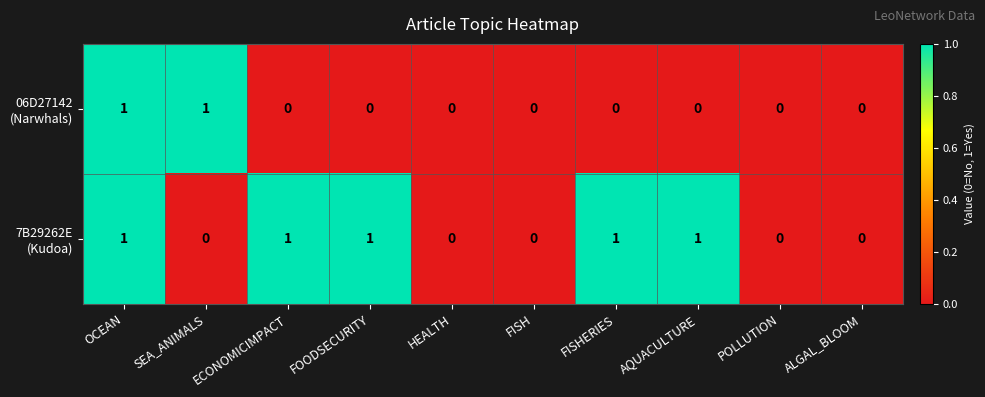

What is the greatest value displayed?

1